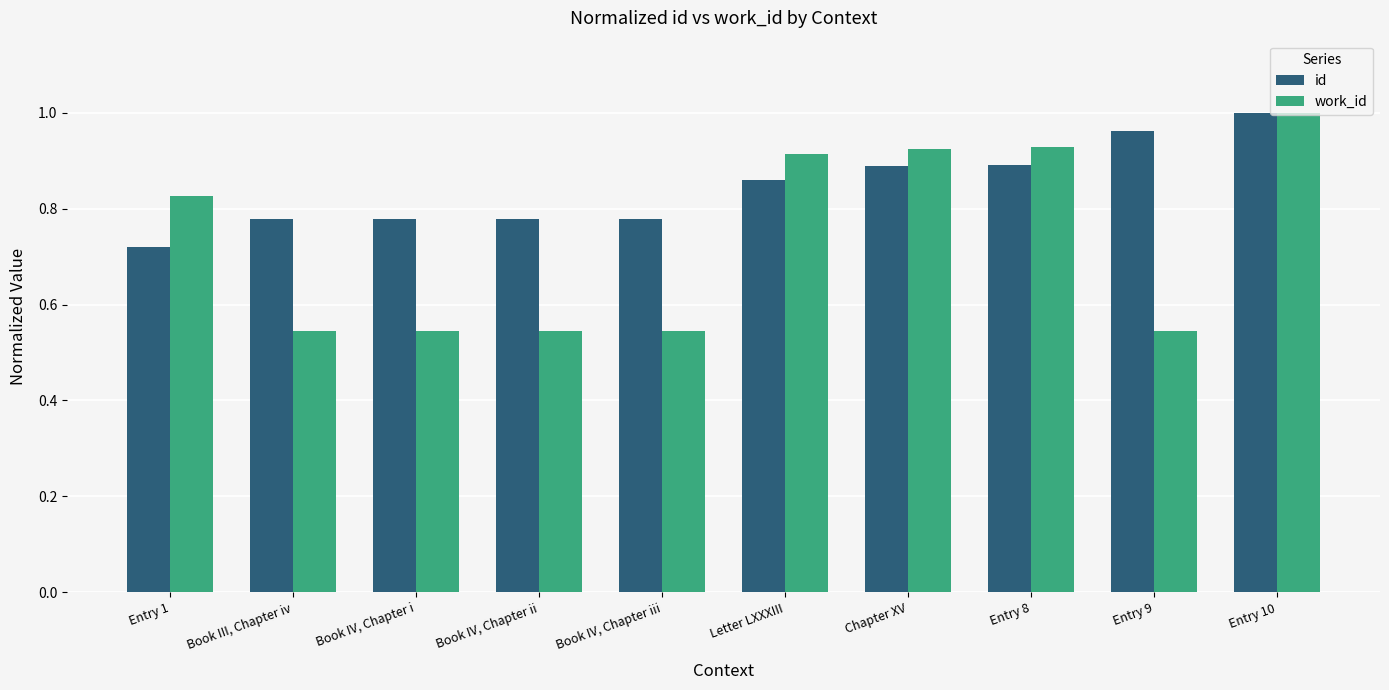

At how many categories does at least one series exceed 0?

10